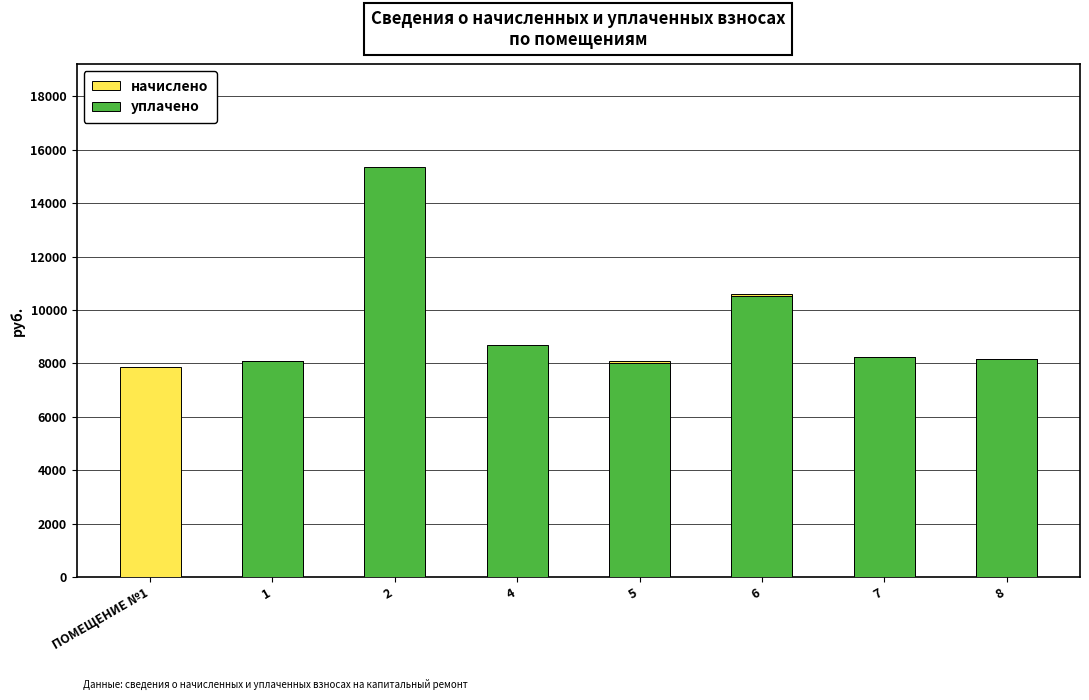

At which label does начислено reach its minimum?

ПОМЕЩЕНИЕ №1